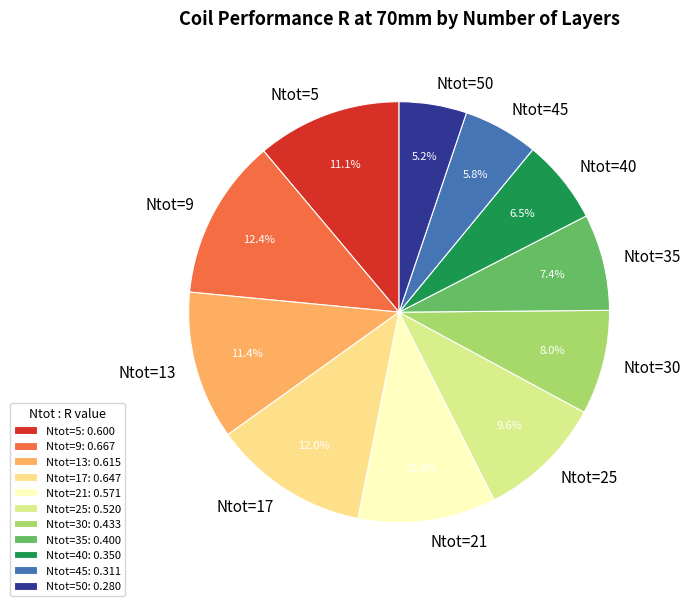

Between Ntot=9 and Ntot=50, which is larger?

Ntot=9